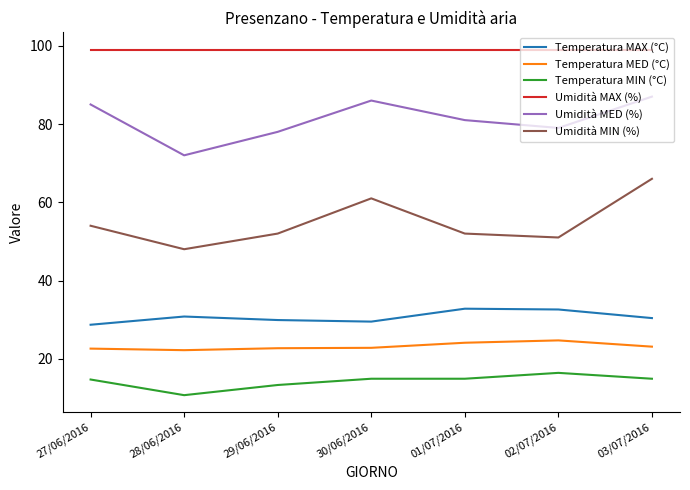

True or false: Umidità MIN (%) and Umidità MED (%) intersect in this chart.

False